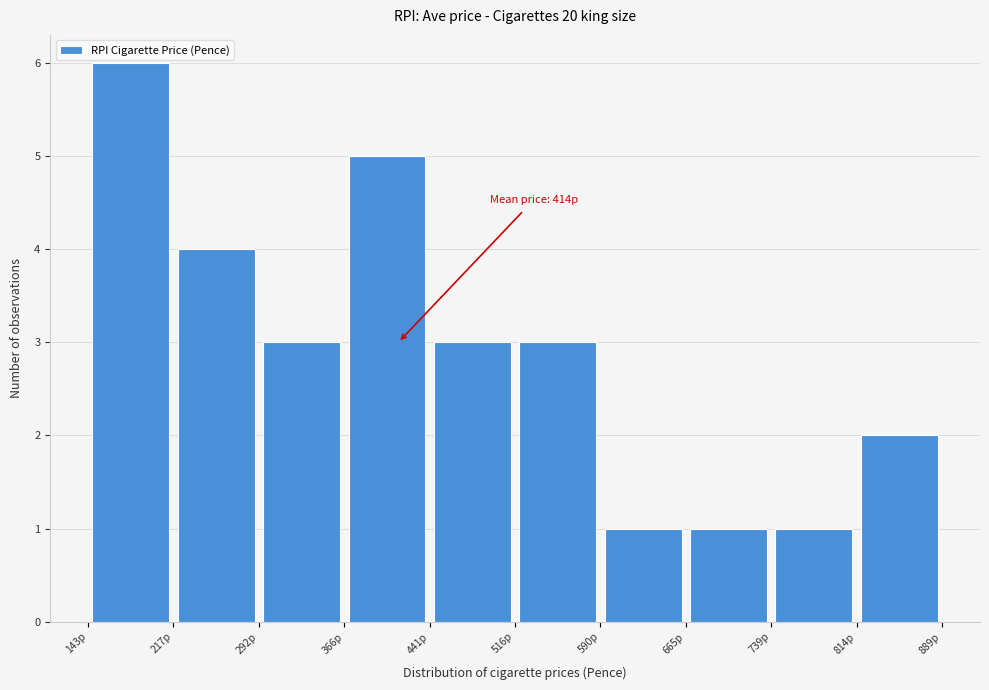

Over which range of the x-axis is the bar tallest?

140 to 220